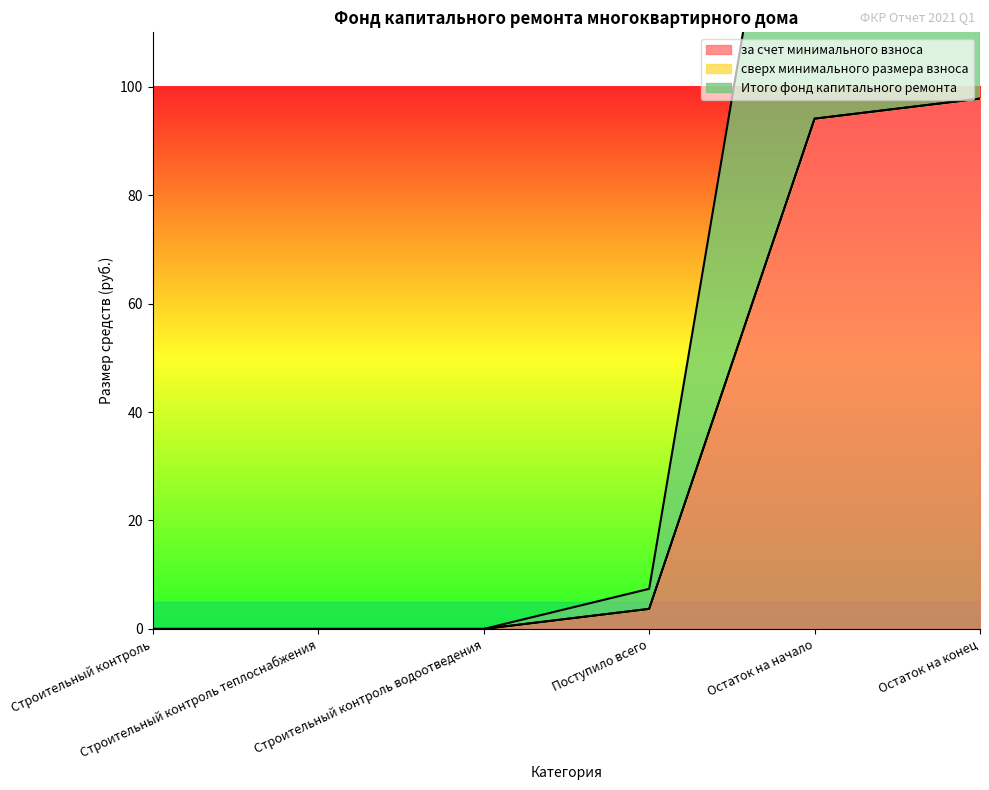

How many data points in за счет минимального взноса are above 3?

3